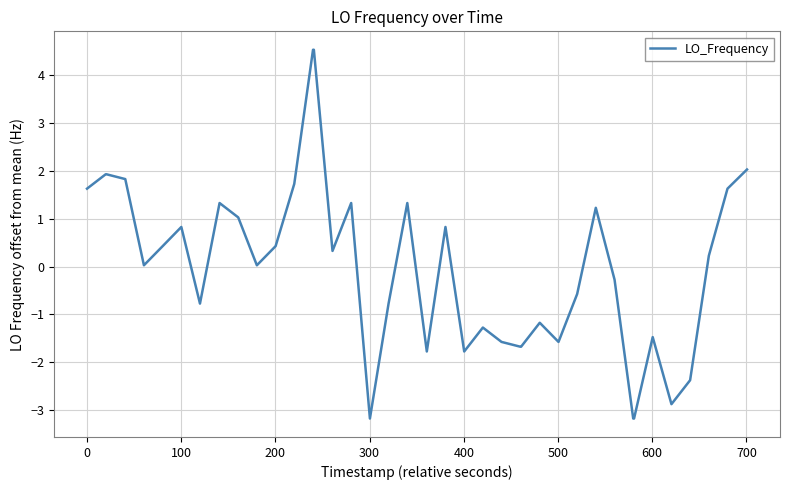

What is the smallest value displayed?

-3.2